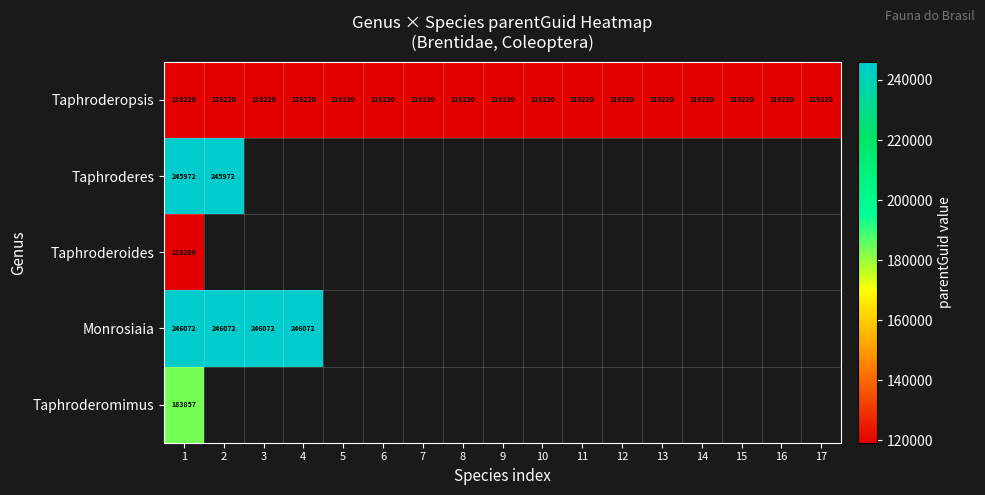

Is it true that Taphroderopsis equals 119220 at 13?

True